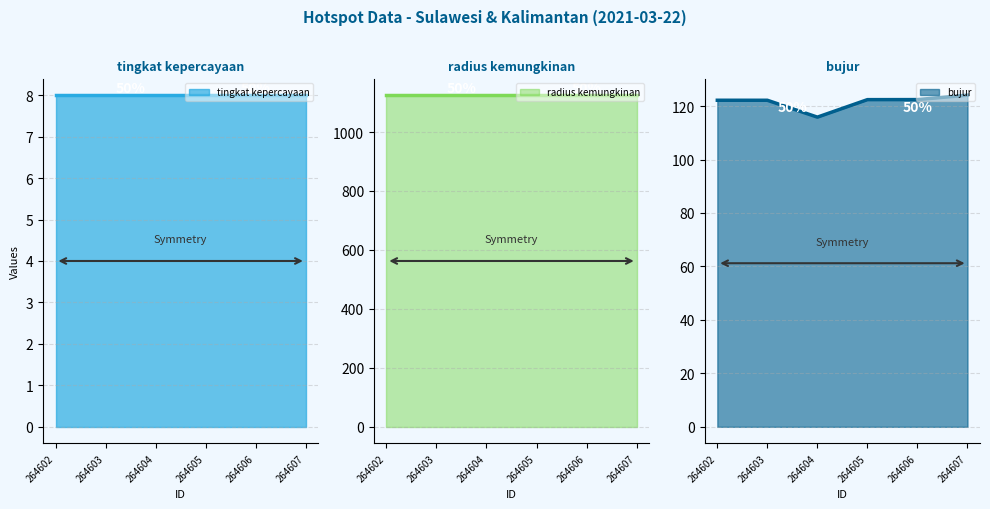

What is the highest value of the radius kemungkinan series?

1125.0